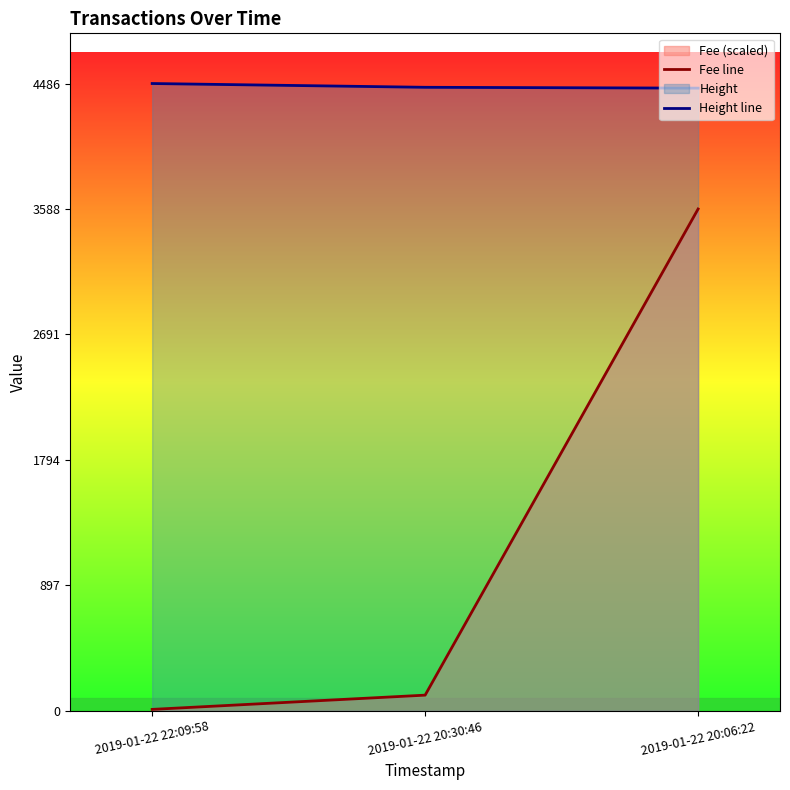

The Height line series shows 4486.0 at 2019-01-22 22:09:58. True or false?

True